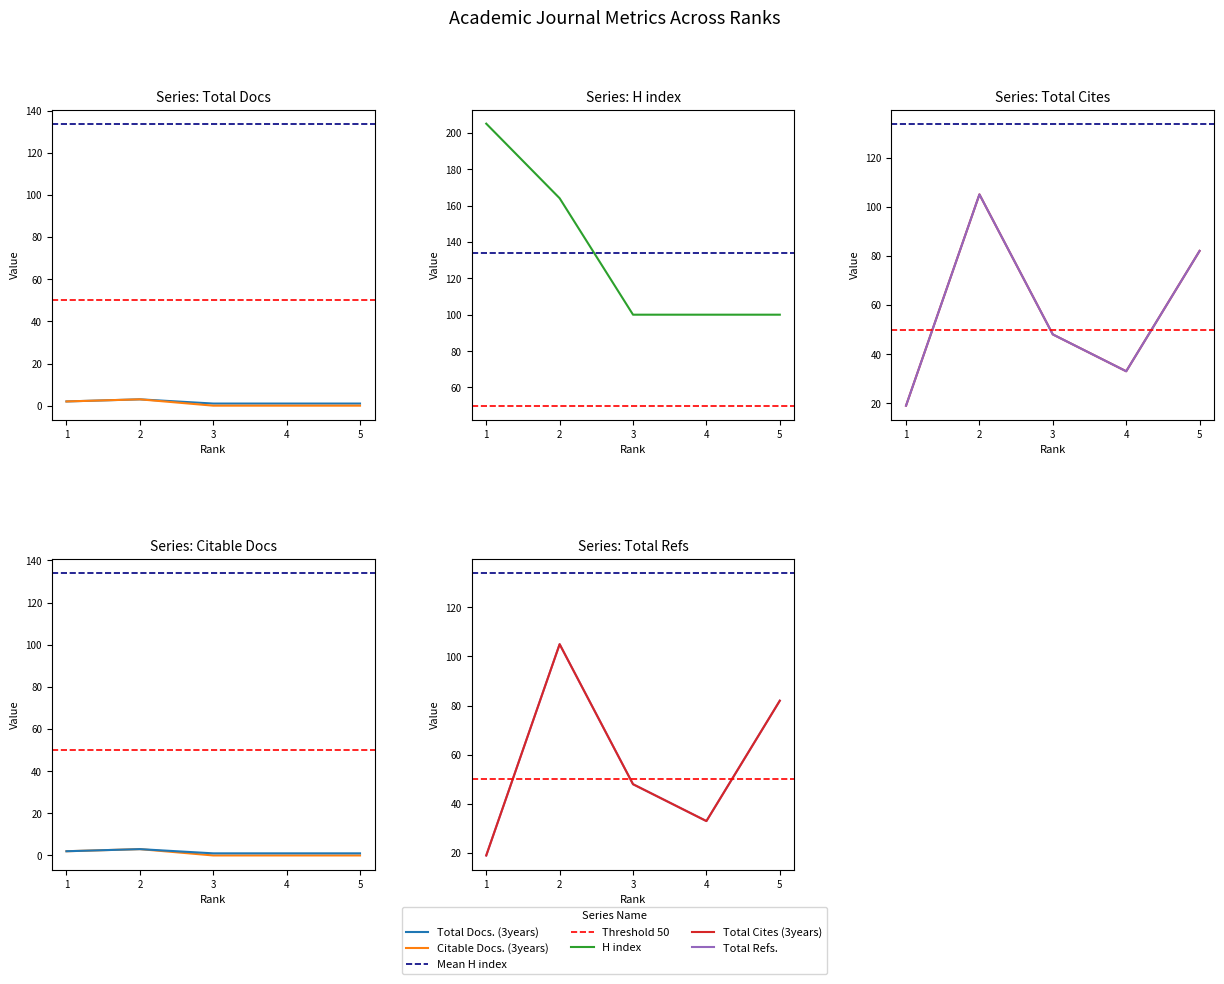

Count the number of categories in the chart.

5